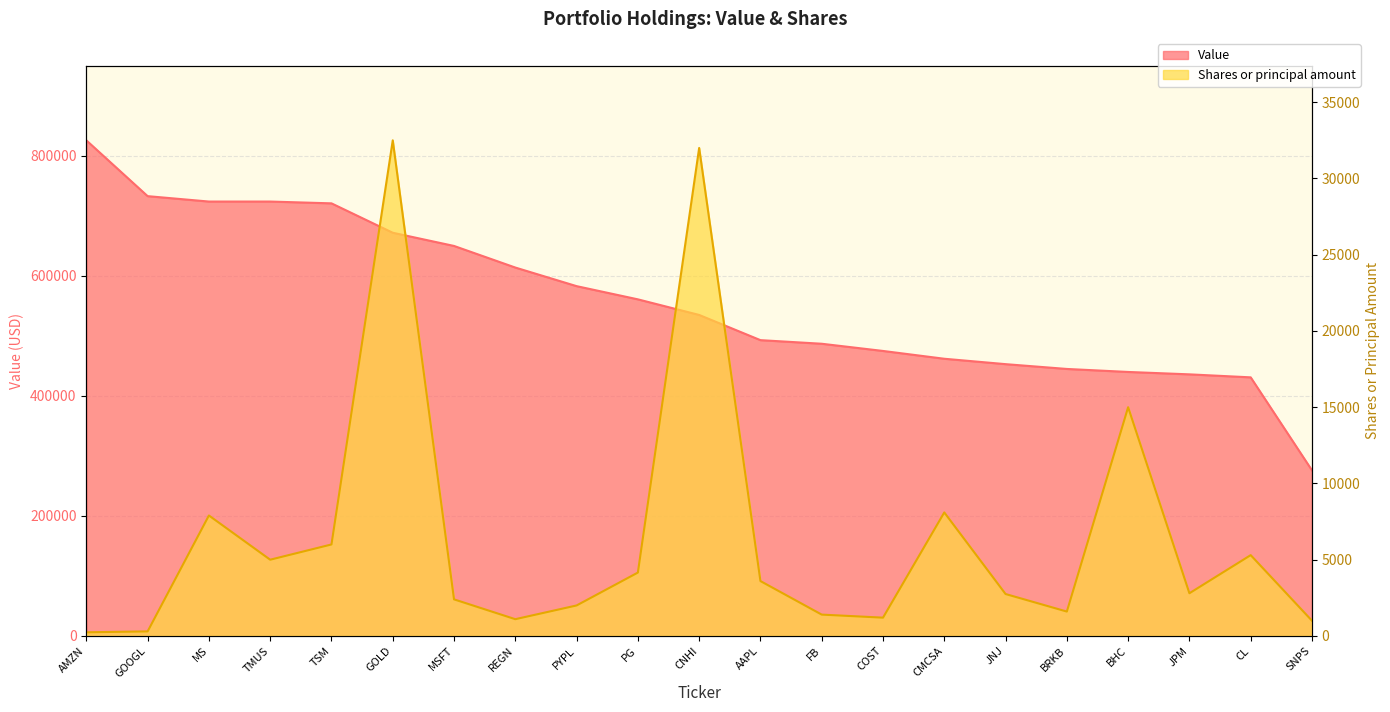

What is the minimum value for Shares or principal amount?

240